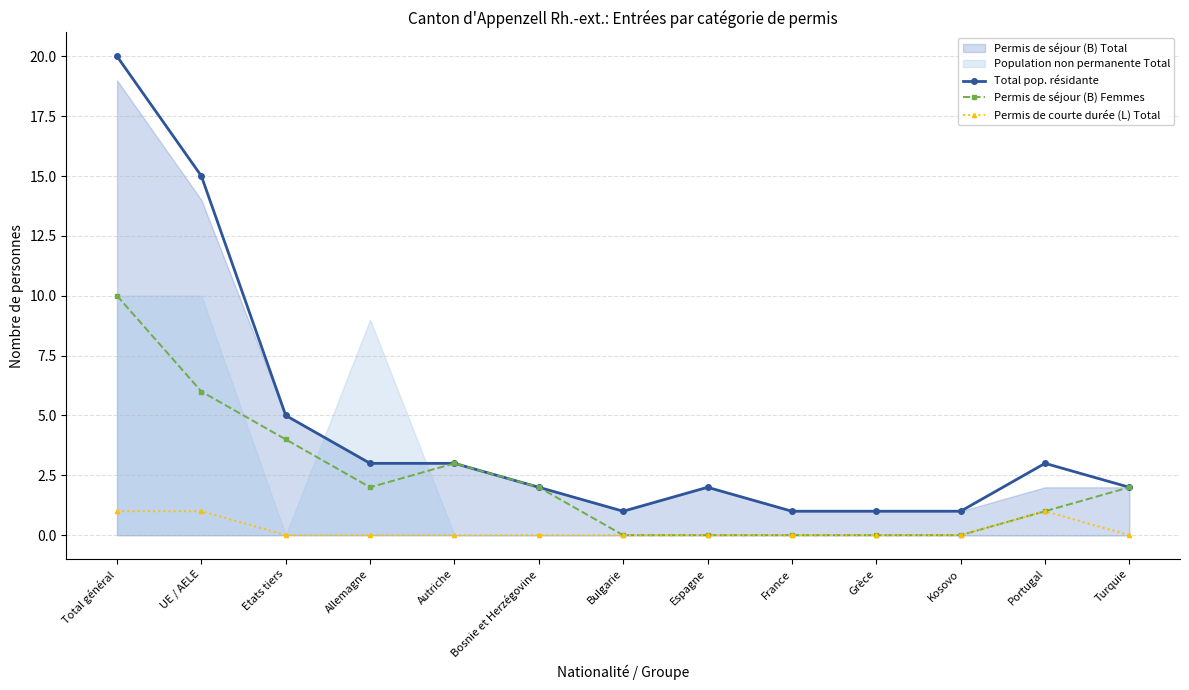

What is the maximum value for Total pop. résidante?

20